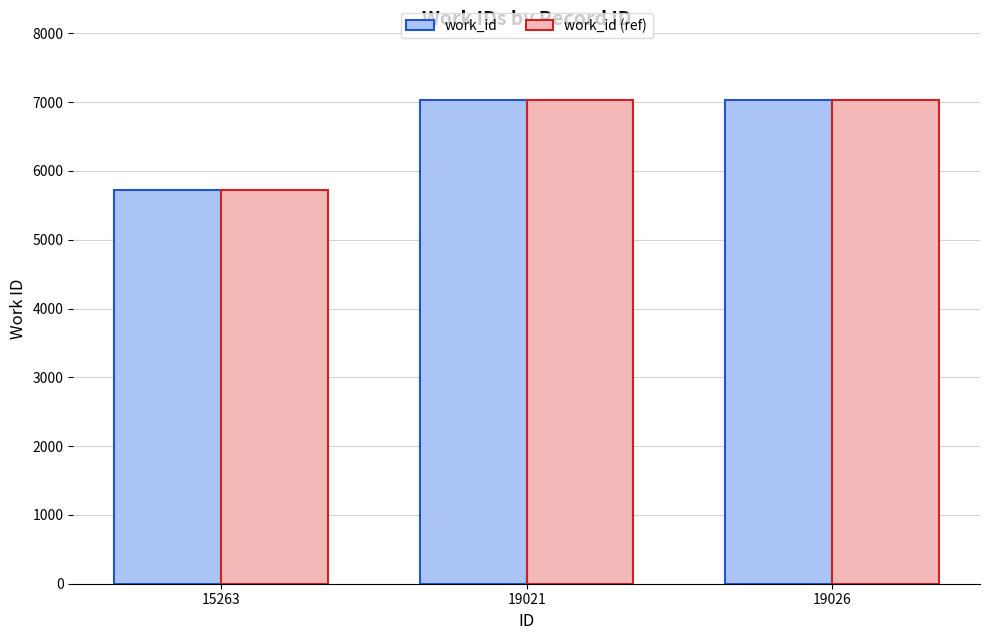

What is the maximum value shown in the chart?

7034